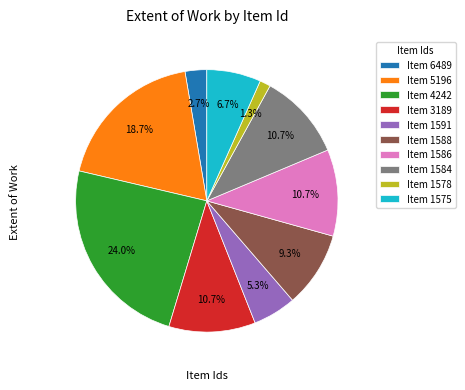

Combined, what portion of the pie is Item 1586 and Item 1591?

16.0%